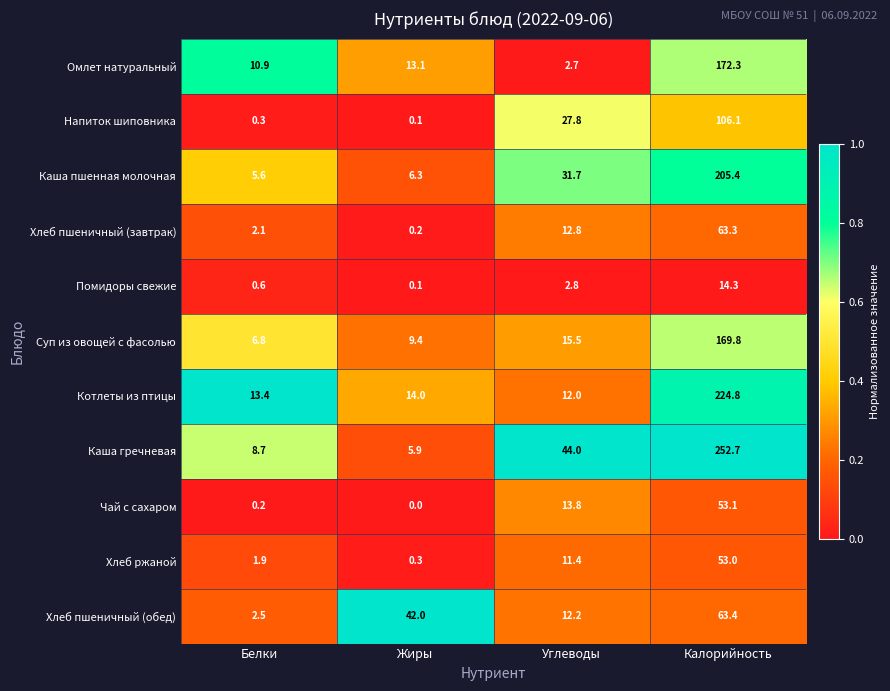

What is the difference between the maximum and second lowest values in the Котлеты из птицы series?

211.4